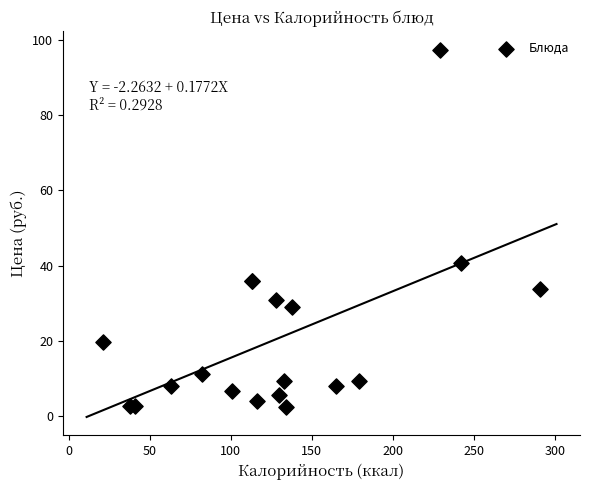

What Y value in the scatter plot is closest to 49?

40.7